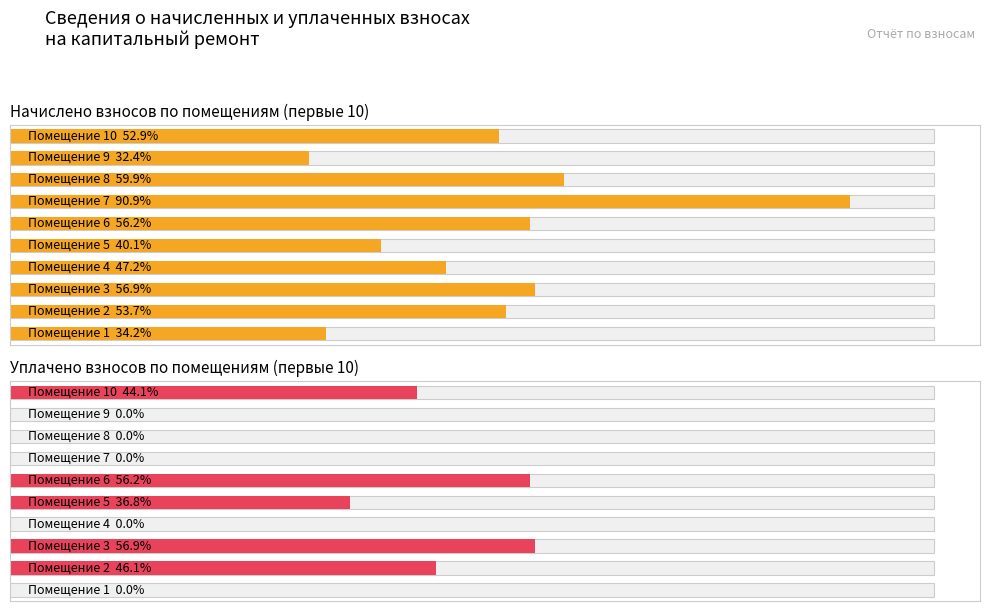

At which label is уплачено closest to 2352?

4